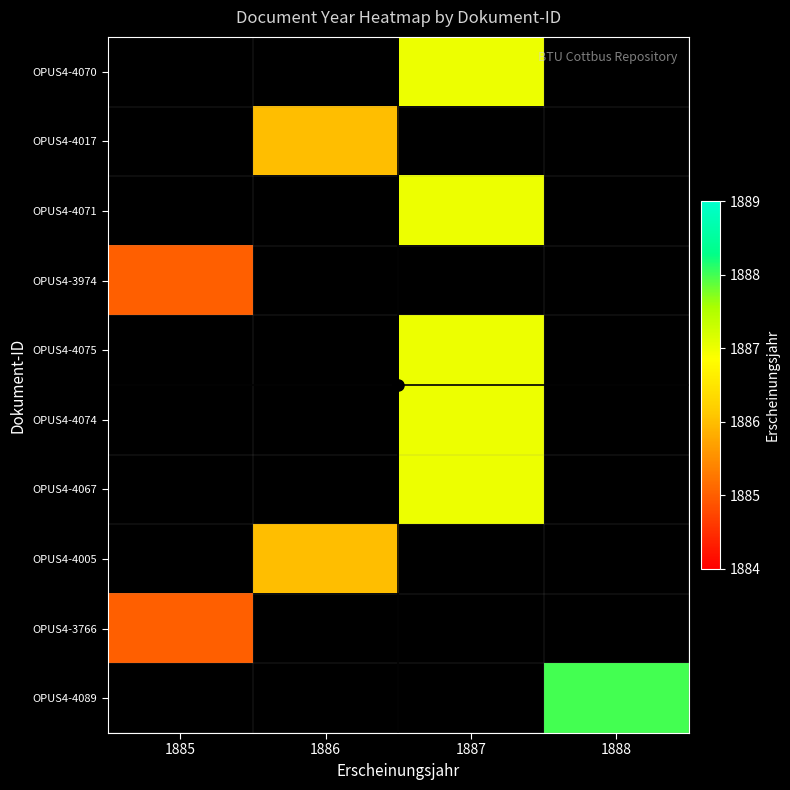

Which label corresponds to the largest value in the chart?

1888